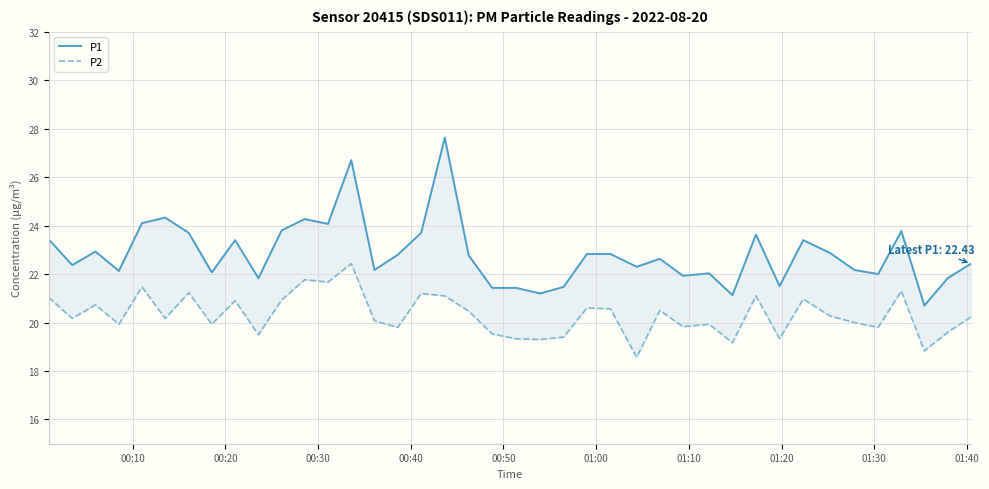

At how many categories does at least one series exceed 21?

39